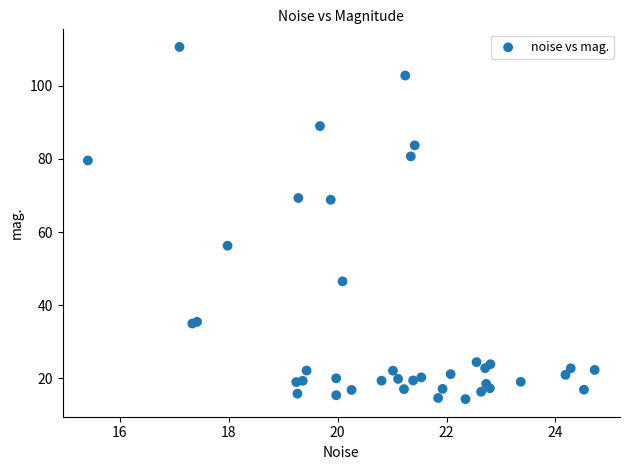

What Y value in the scatter plot is closest to 62?

56.3